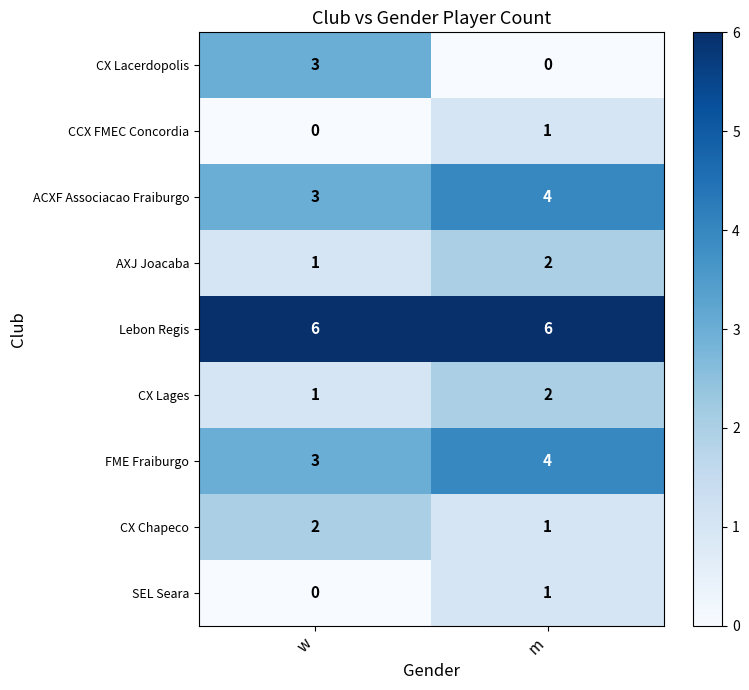

What is the minimum value for ACXF Associacao Fraiburgo?

3